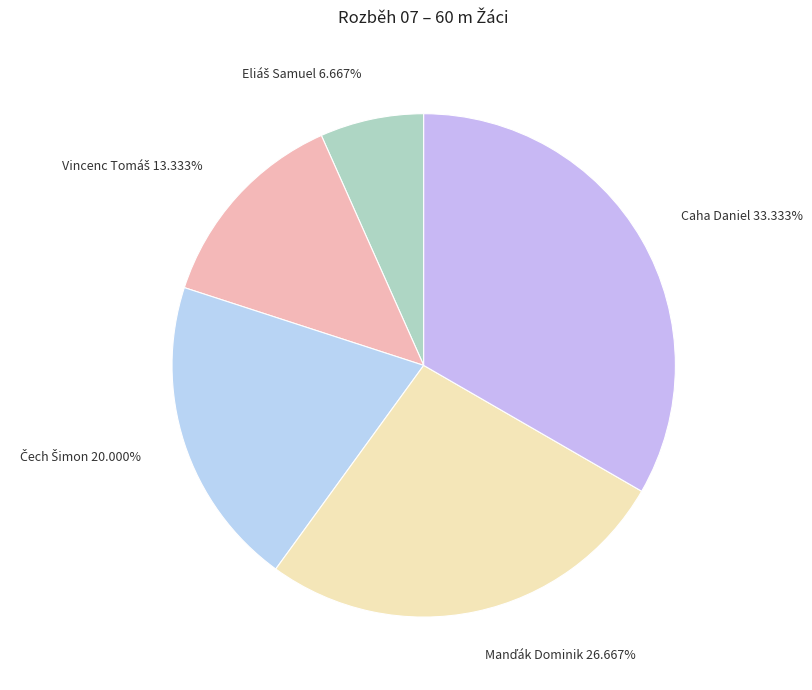

Does any single category account for the majority?

No